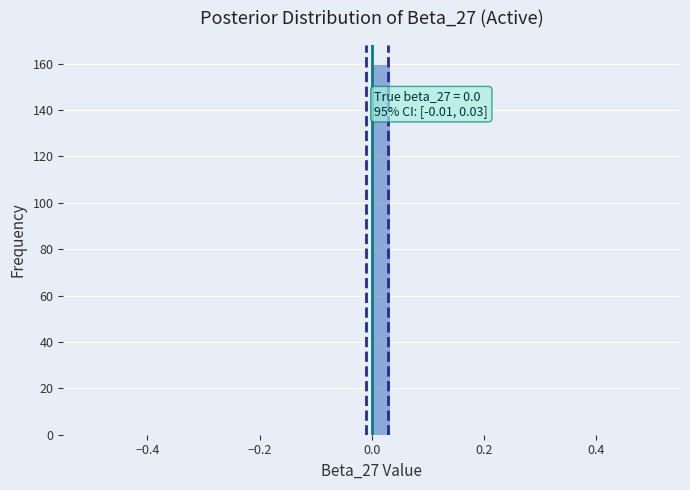

Read against the x-axis, roughly where is the centre of the tallest bar?

0.02